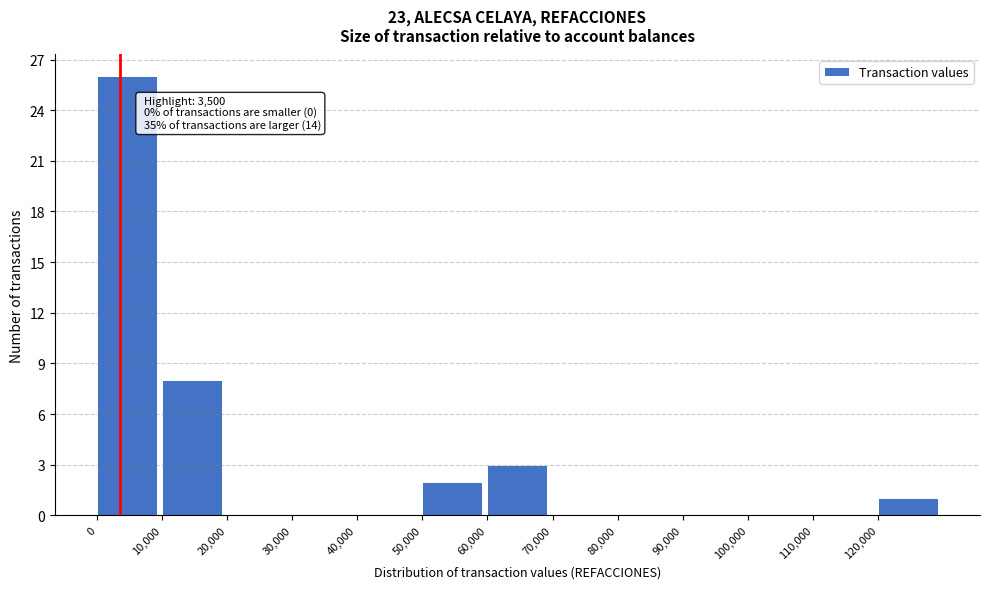

Over which range of the x-axis is the bar tallest?

0 to 10000